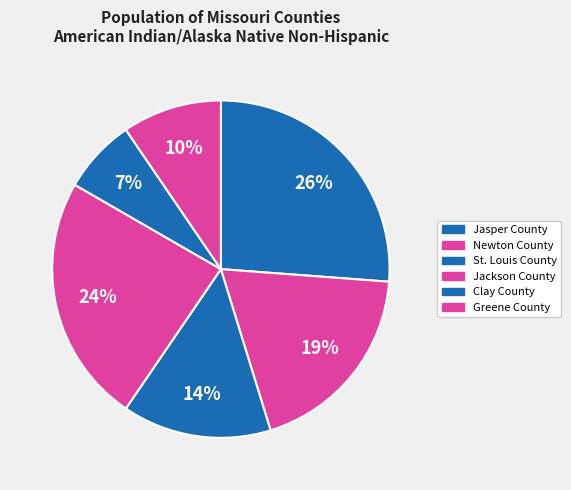

To the nearest percent, what percentage of the pie is Greene County?

10%